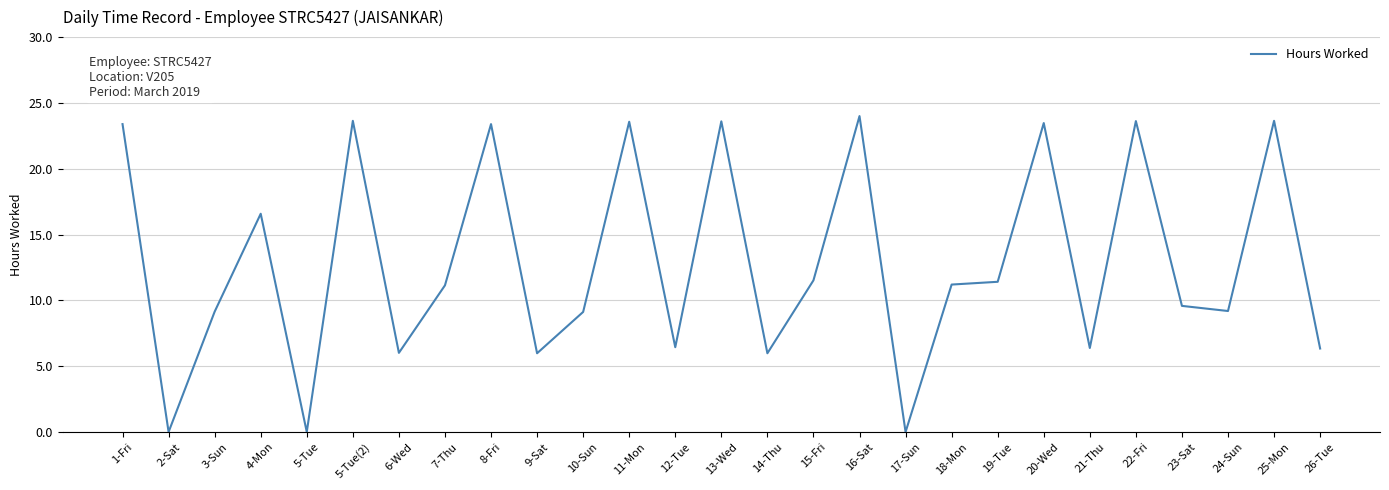

What is the greatest value displayed?

24.0